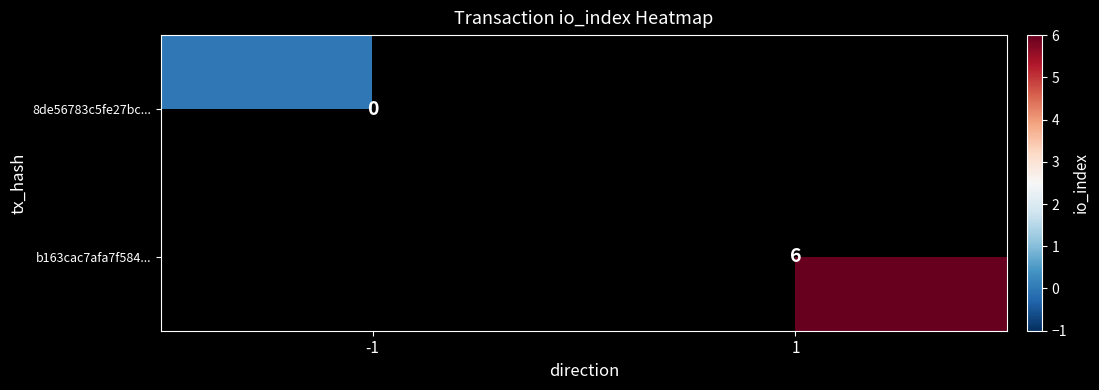

Which label corresponds to the smallest value in the chart?

-1